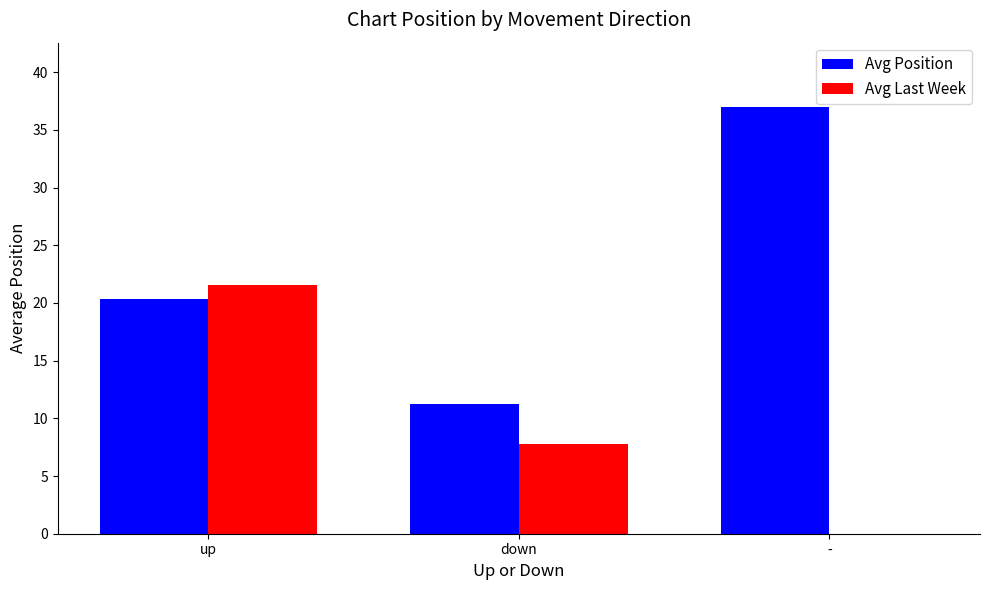

At which label is Avg Last Week closest to 10?

down